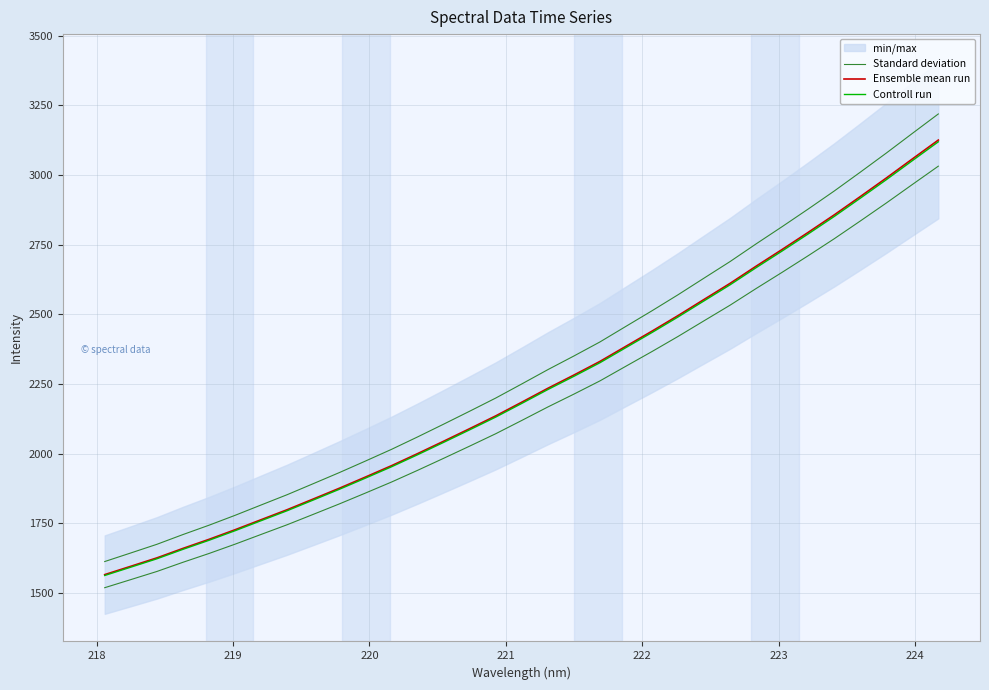

What is the label of the 29th point from the right?

221